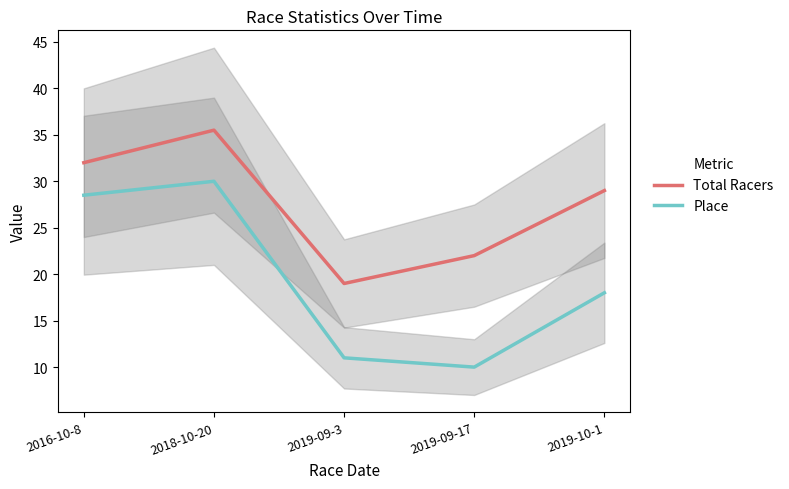

Reading left to right, list all the values displayed in this chart.

Total Racers: 2016-10-8=32.0	2018-10-20=35.5	2019-09-3=19.0	2019-09-17=22.0	2019-10-1=29.0
Place: 2016-10-8=28.5	2018-10-20=30.0	2019-09-3=11.0	2019-09-17=10.0	2019-10-1=18.0